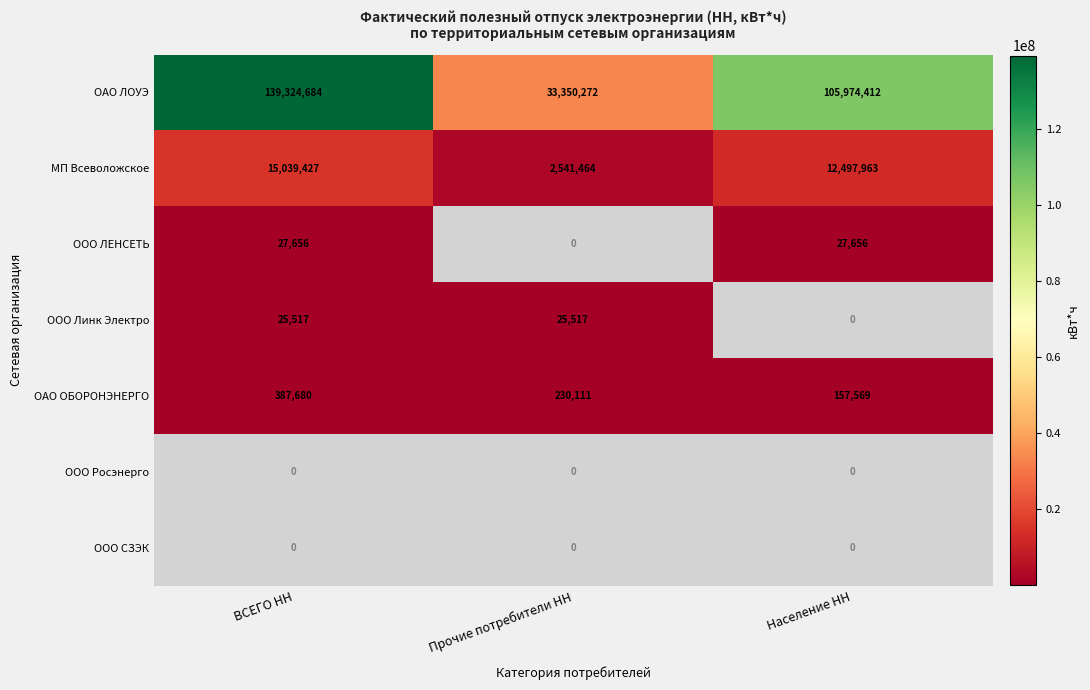

Is it true that ОАО ОБОРОНЭНЕРГО equals 274538 at Население НН?

False